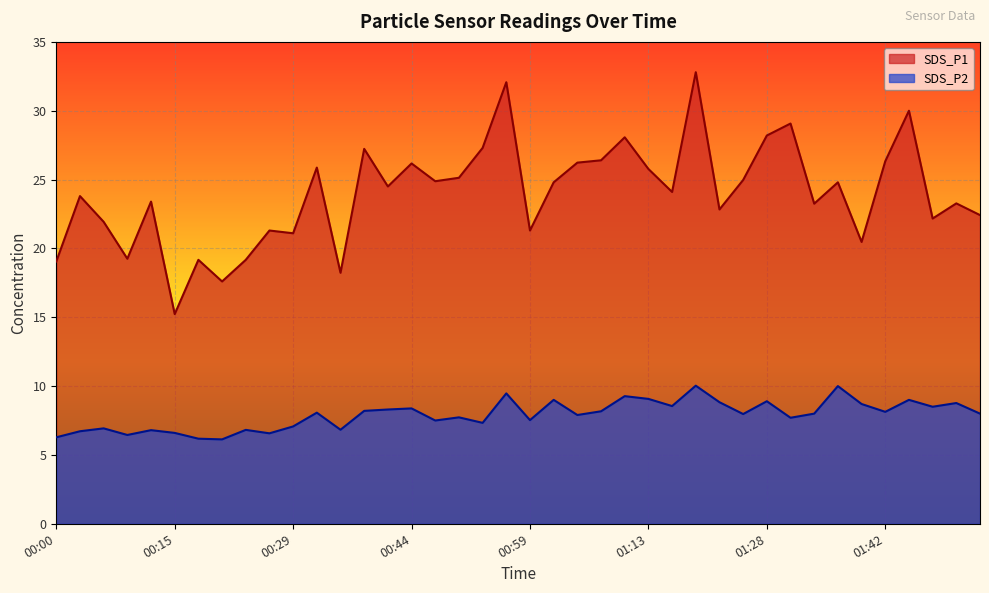

Is it true that SDS_P1 equals 19.1 at 00:00?

True